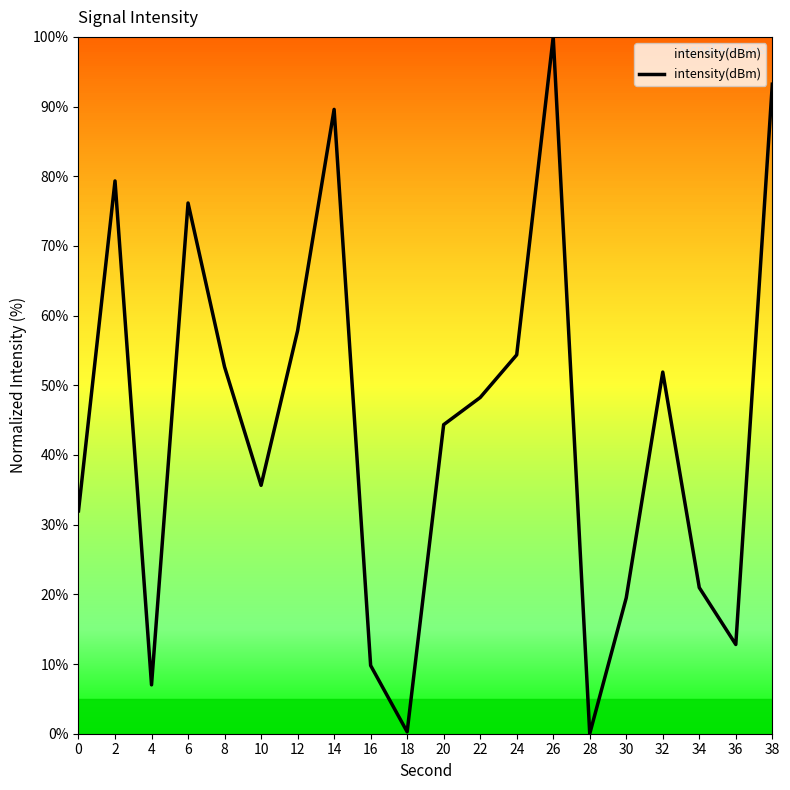

Count the number of data series in this chart.

1